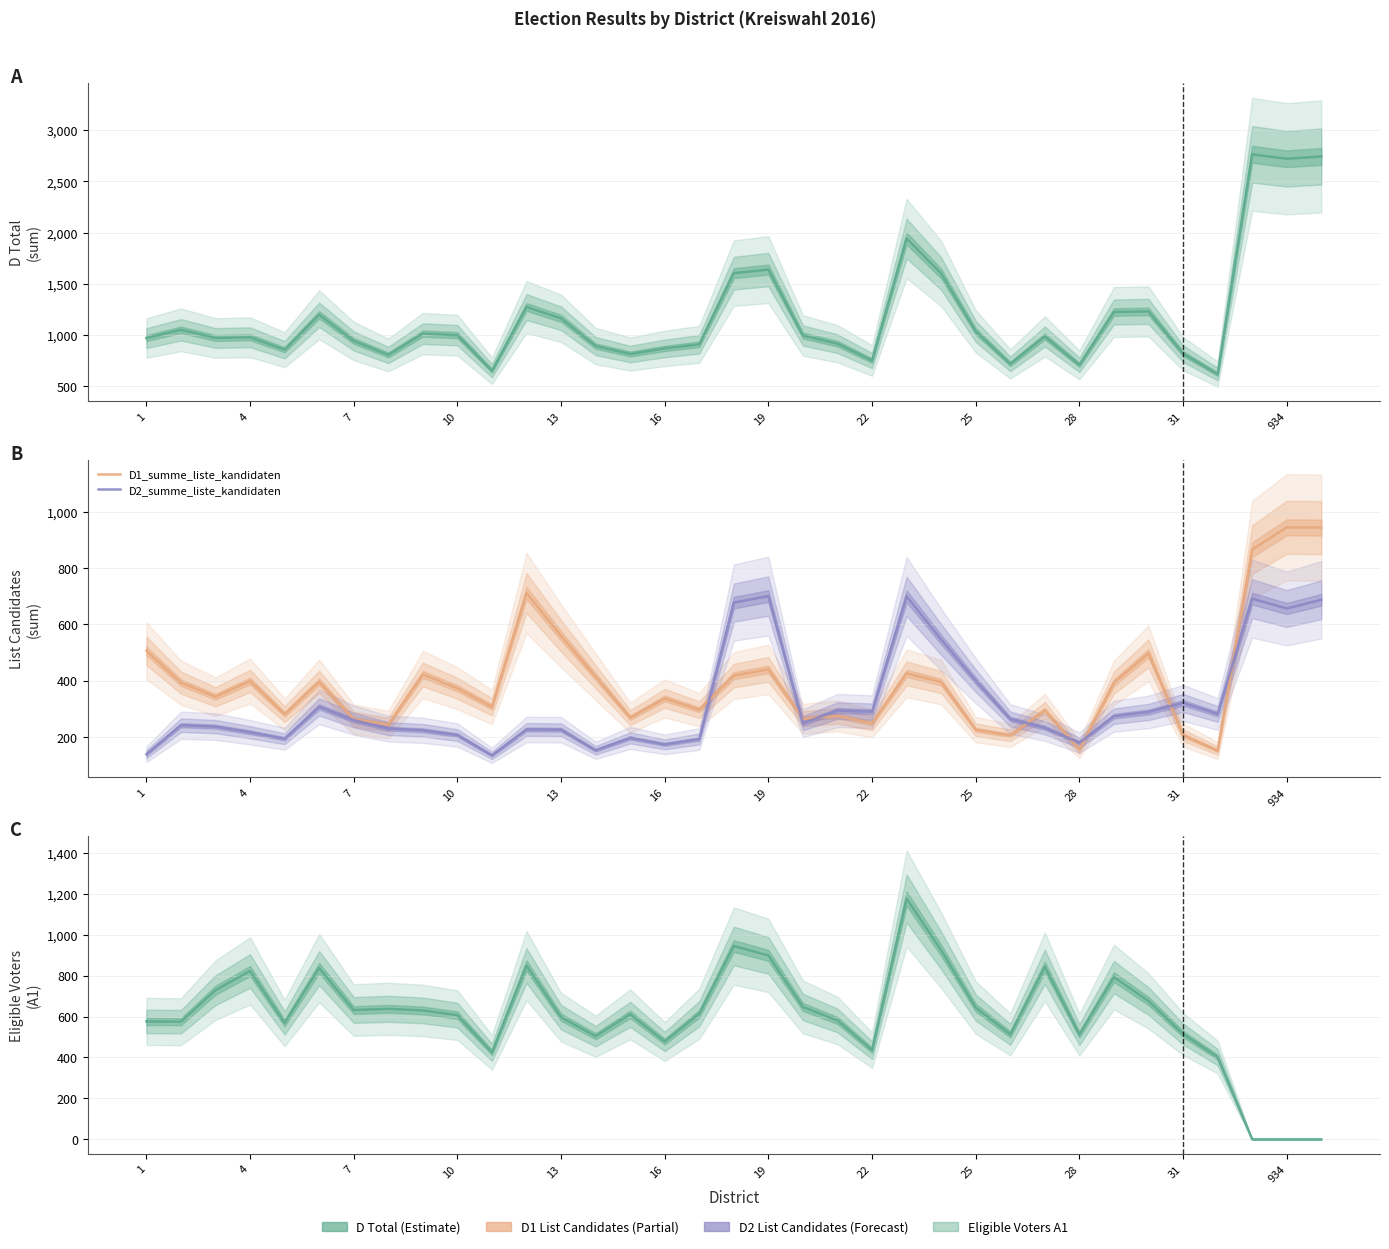

Reading left to right, extract all data points from this chart.

D (Total Votes): 968	1049	969	976	854	1196	940	803	1012	996	649	1272	1161	890	812	867	907	1603	1638	993	913	748	1942	1599	1034	716	984	706	1223	1229	816	616	2765	2722	2744
D1_summe_liste_kandidaten: 506	393	343	399	281	396	263	244	422	373	307	711	559	414	269	337	297	418	440	265	275	249	426	395	226	206	295	156	393	497	207	152	865	944	943
D2_summe_liste_kandidaten: 139	242	237	217	194	307	260	230	224	207	135	227	226	153	197	174	193	677	700	249	294	290	699	546	400	264	233	180	274	289	321	282	691	656	687
A1: 576	575	729	823	569	837	632	638	630	607	425	849	597	504	611	478	614	945	899	647	581	436	1177	924	644	513	843	512	793	676	515	402	0	0	0